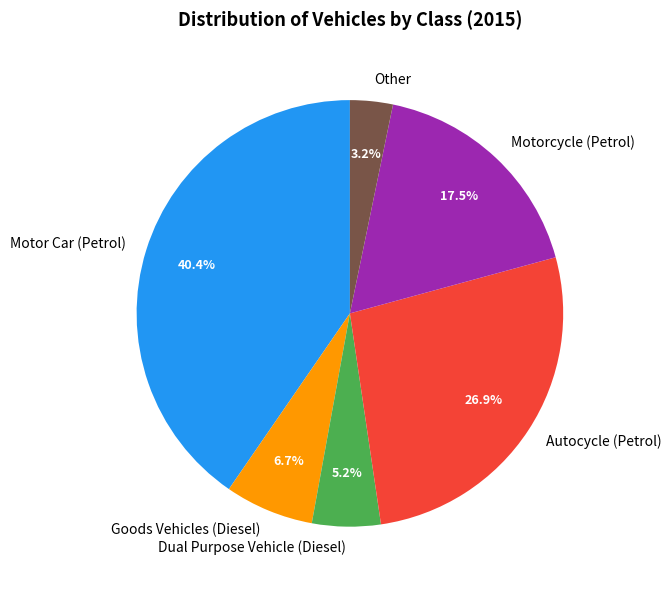

Does Goods Vehicles (Diesel) account for over 50% of the chart?

No